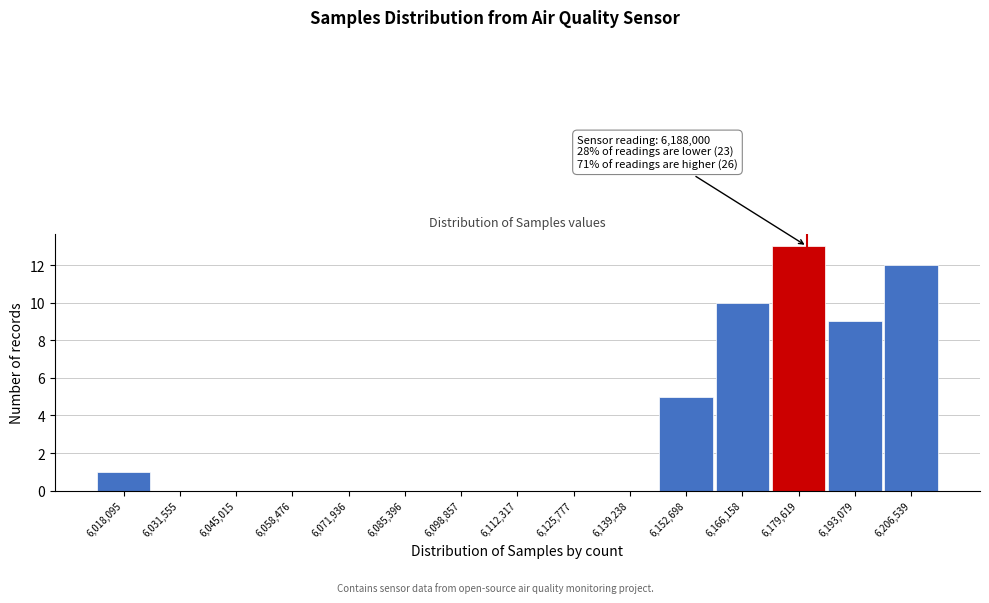

Reading left to right, transcribe all the data shown in this chart.

6,018,095=1	6,031,555=0	6,045,015=0	6,058,476=0	6,071,936=0	6,085,396=0	6,098,857=0	6,112,317=0	6,125,777=0	6,139,238=0	6,152,698=5	6,166,158=10	6,179,619=13	6,193,079=9	6,206,539=12